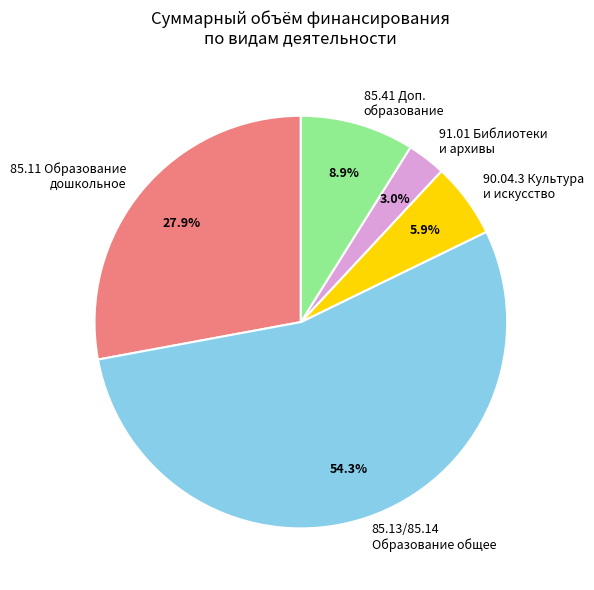

To the nearest percent, what is the difference between the largest and smallest slice percentages?

51%